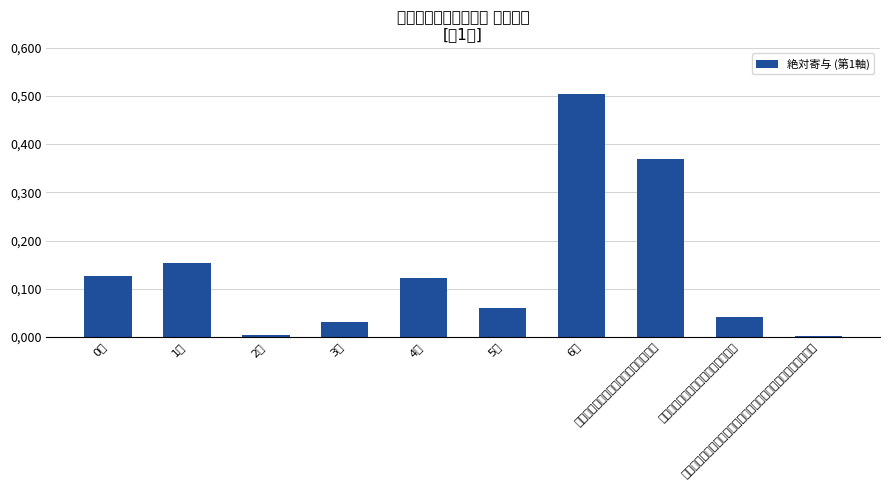

What is the difference between the second highest and minimum values?

0.4